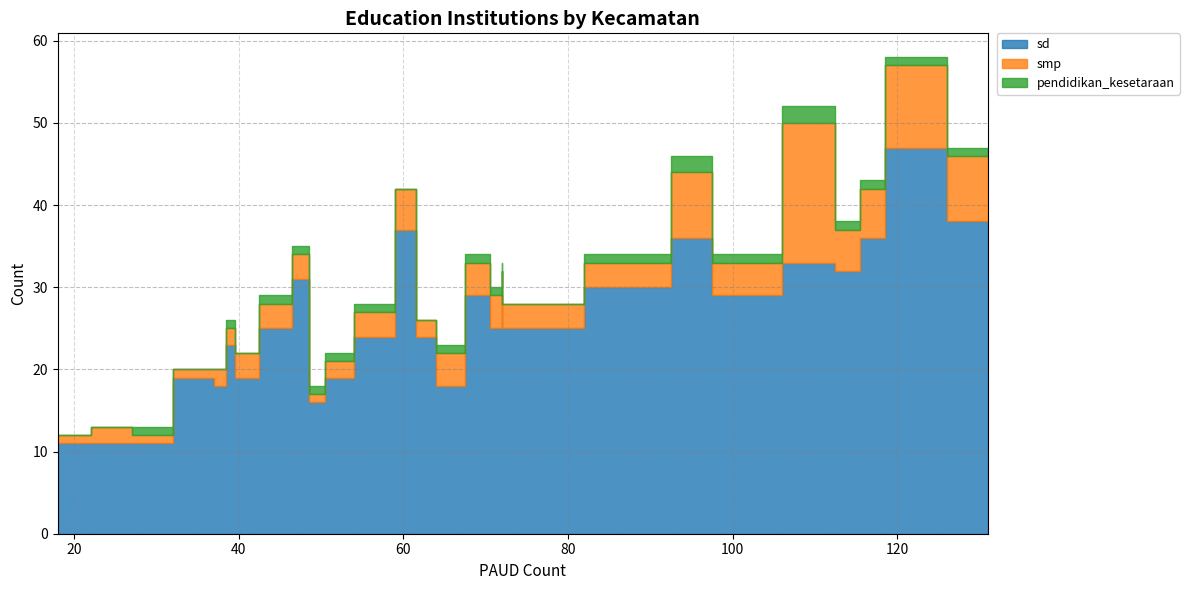

Rank the series by their maximum value, from highest to lowest.

sd, smp, pendidikan_kesetaraan